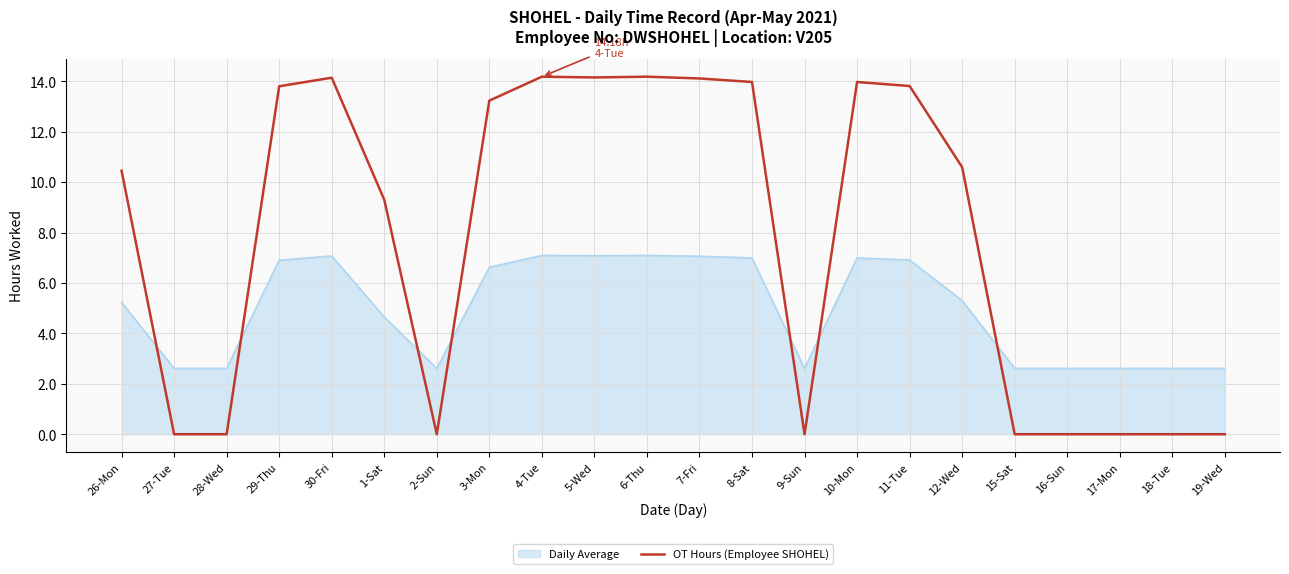

What position from the right is 6-Thu?

12